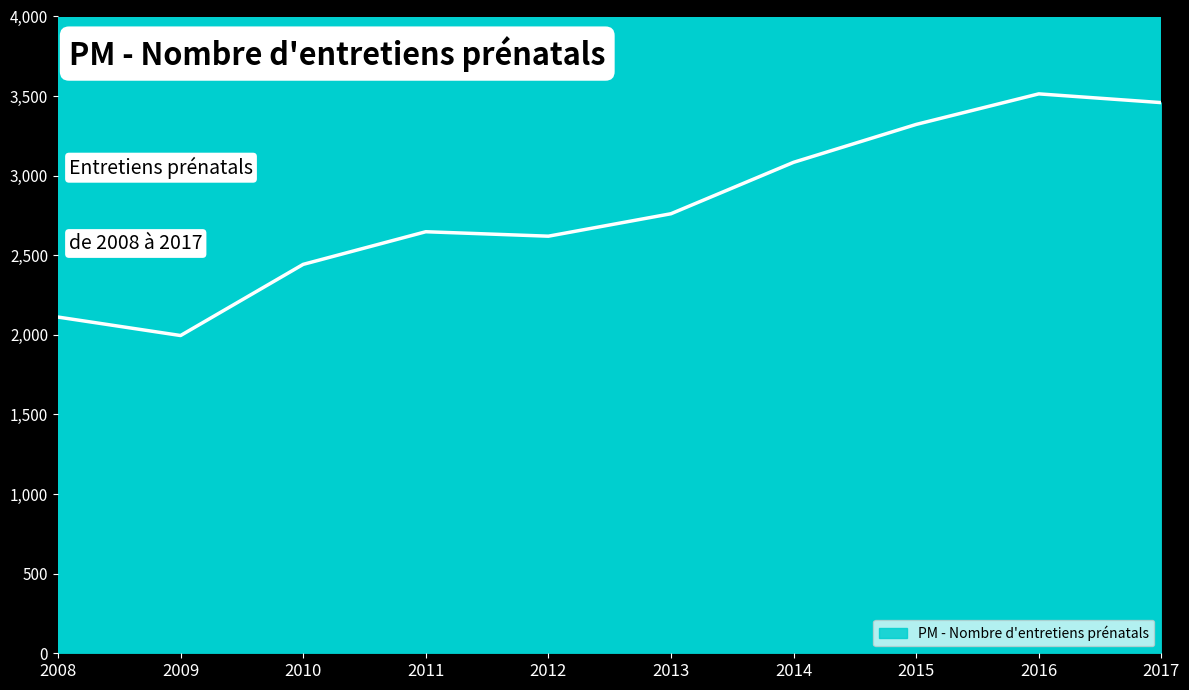

Which label corresponds to the smallest value in the chart?

2009